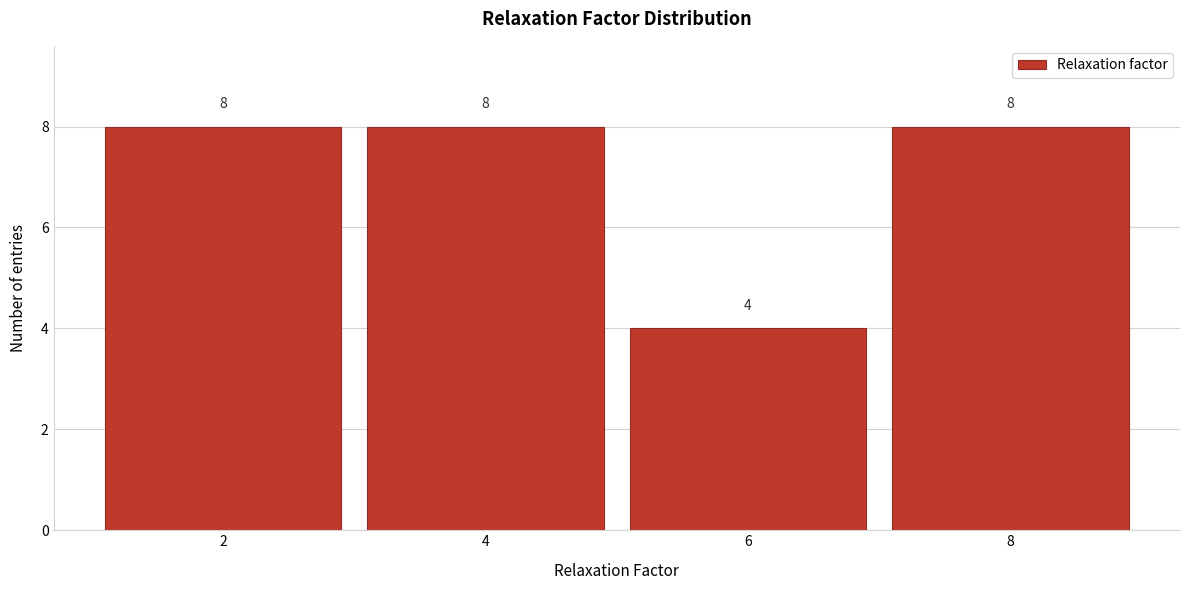

Reading left to right, transcribe this chart: for each bar, give the range it covers on the x-axis and its height.

1 to 3: 8
3 to 5: 8
5 to 7: 4
7 to 9: 8